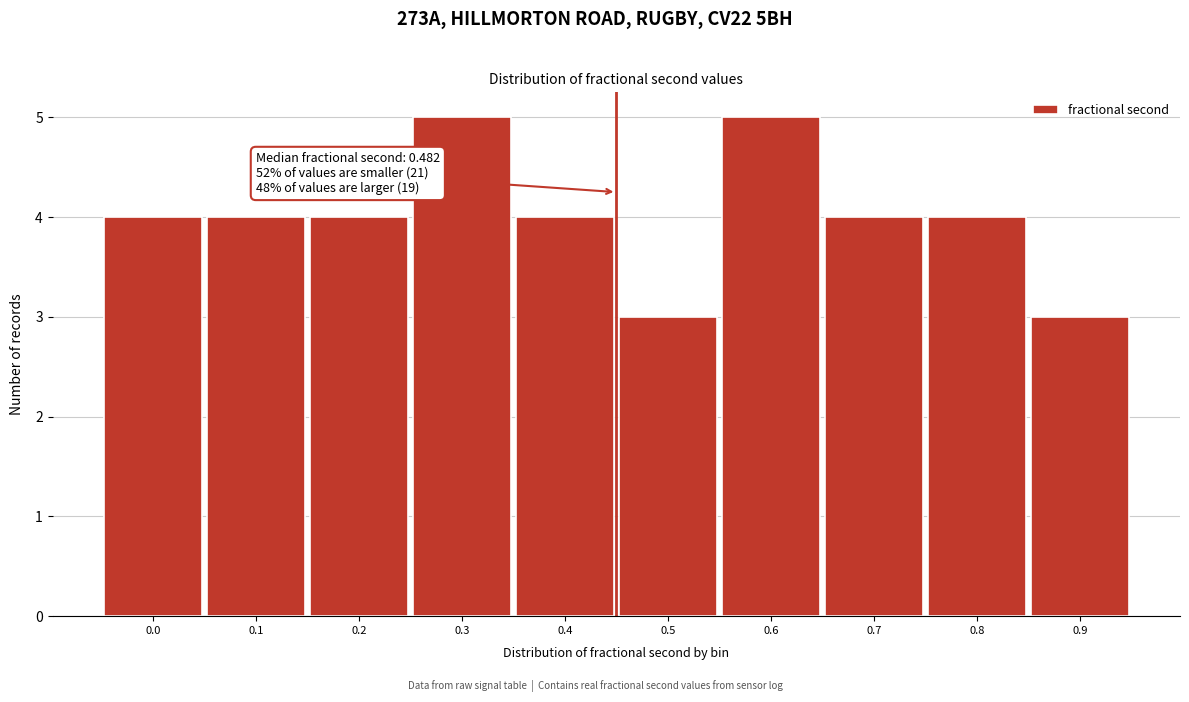

Reading left to right, extract all data points from this chart.

4	4	4	5	4	3	5	4	4	3